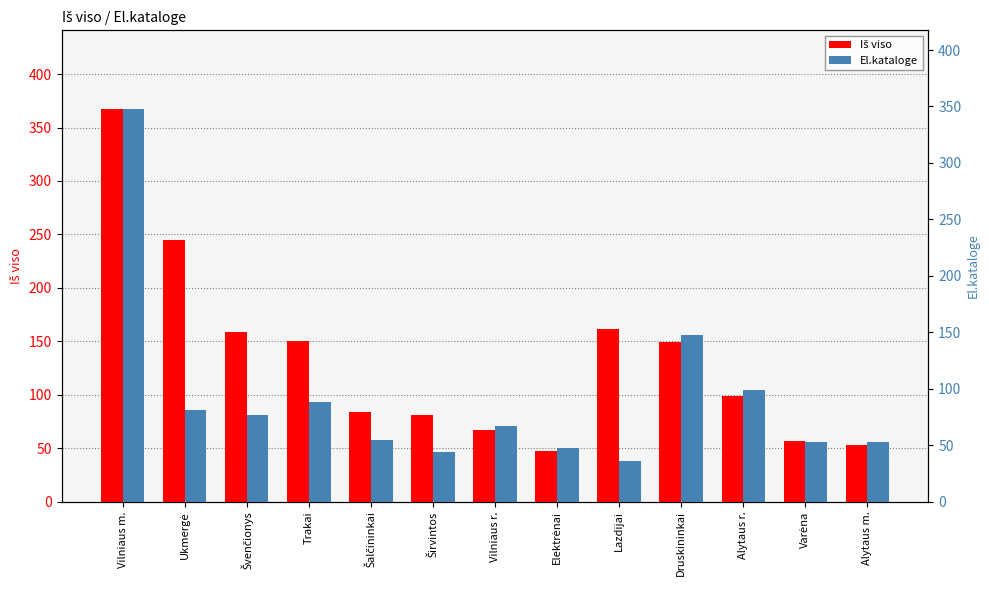

The value of El.kataloge at Elektrėnai is 29.8. True or false?

False